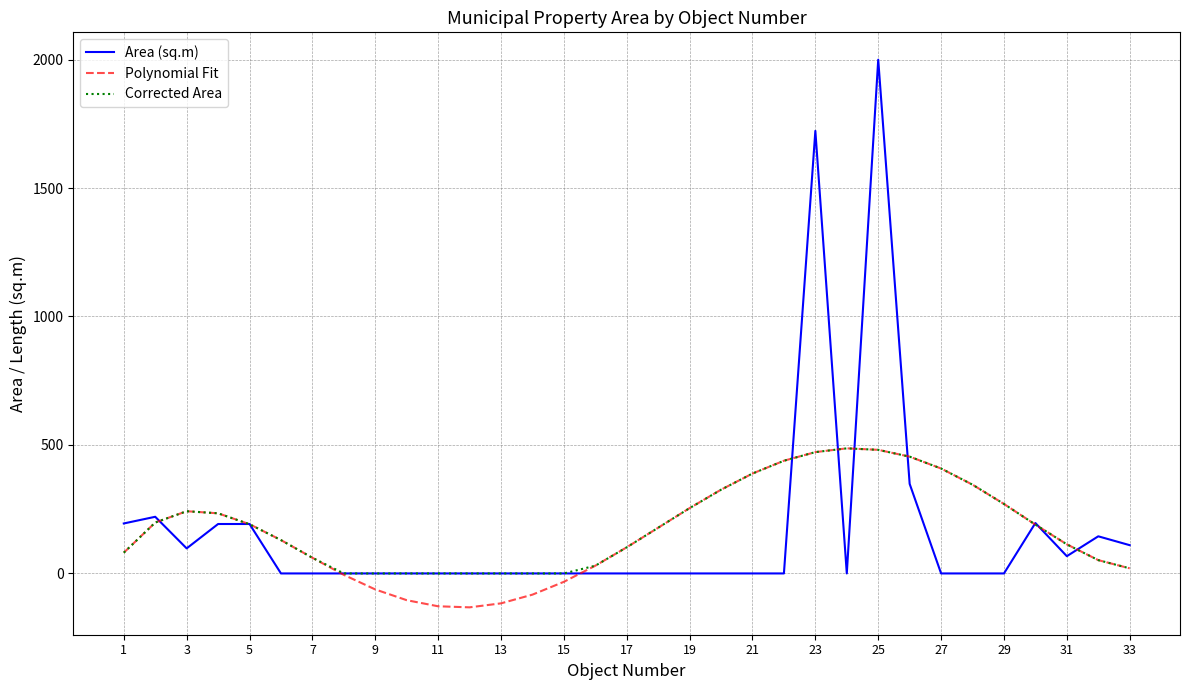

What is the greatest value displayed?

1999.3